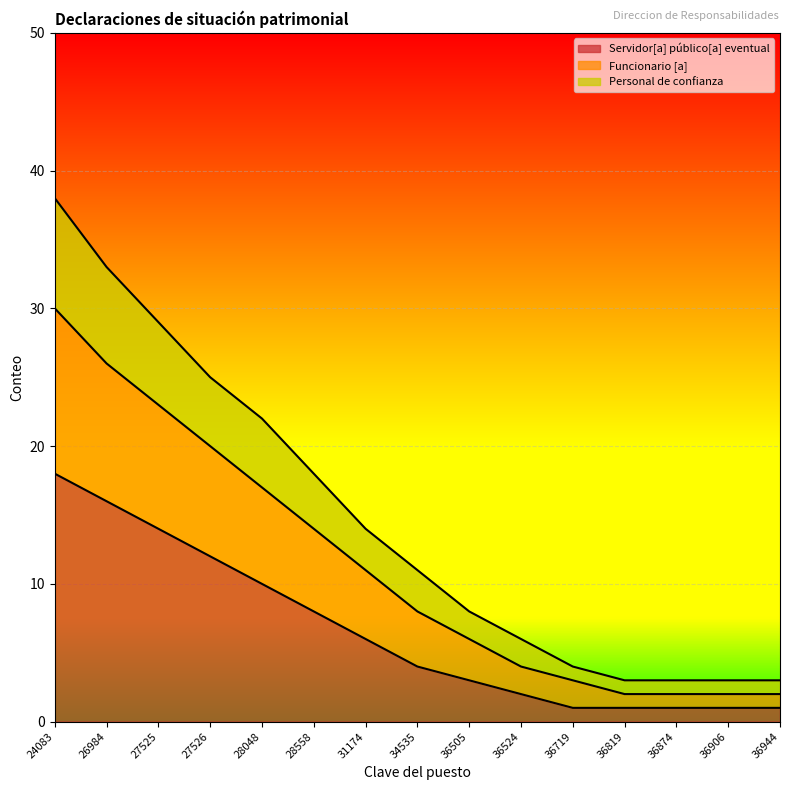

Reading left to right, list all the values displayed in this chart.

Servidor[a] público[a] eventual: 24083=18	26984=16	27525=14	27526=12	28048=10	28558=8	31174=6	34535=4	36505=3	36524=2	36719=1	36819=1	36874=1	36906=1	36944=1
Funcionario [a]: 24083=38	26984=33	27525=29	27526=25	28048=22	28558=18	31174=14	34535=11	36505=8	36524=6	36719=4	36819=3	36874=3	36906=3	36944=3
Personal de confianza: 24083=30	26984=26	27525=23	27526=20	28048=17	28558=14	31174=11	34535=8	36505=6	36524=4	36719=3	36819=2	36874=2	36906=2	36944=2